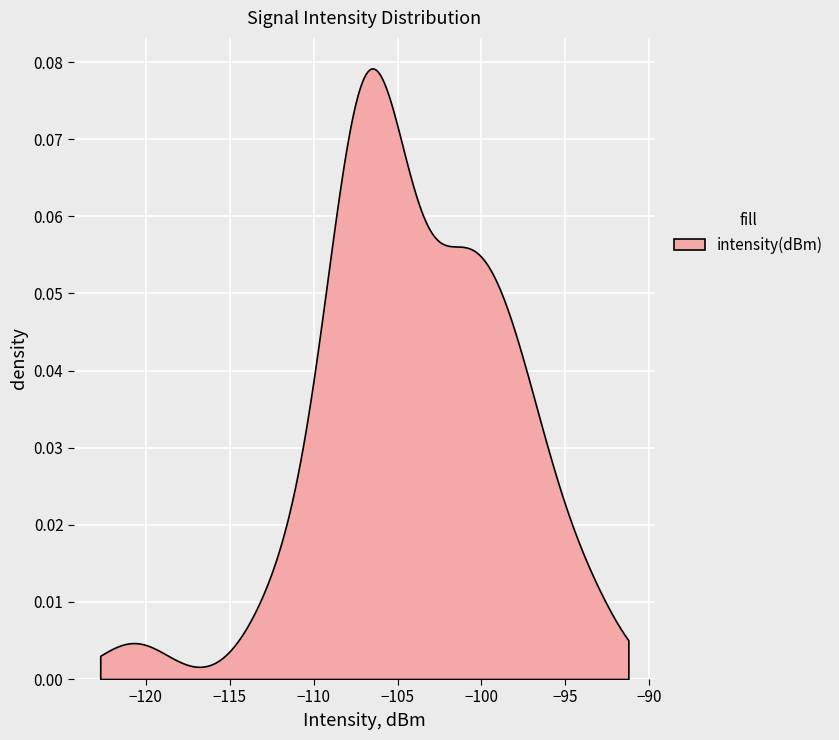

How many lines are shown in the chart?

1